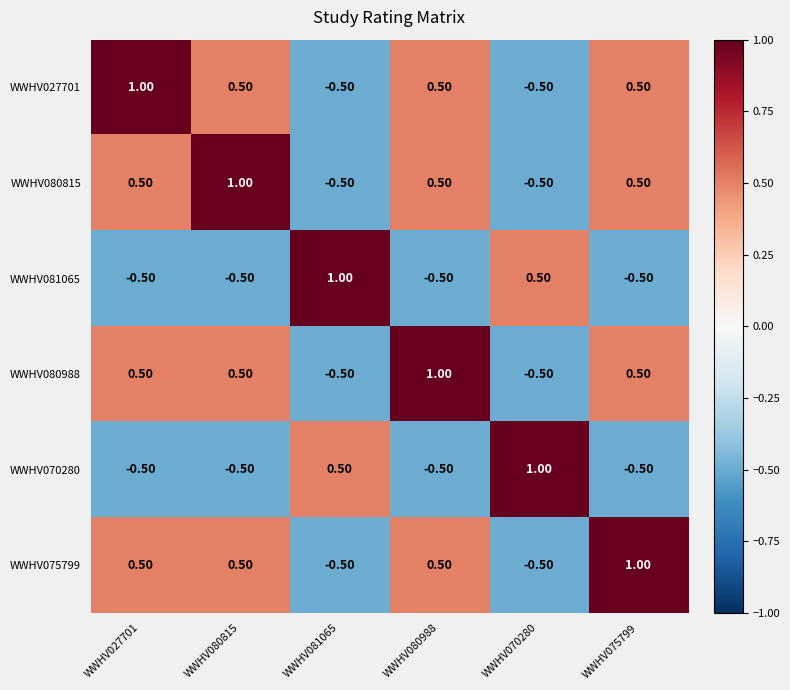

What is the difference between the highest and lowest values at WWHV070280?

1.5